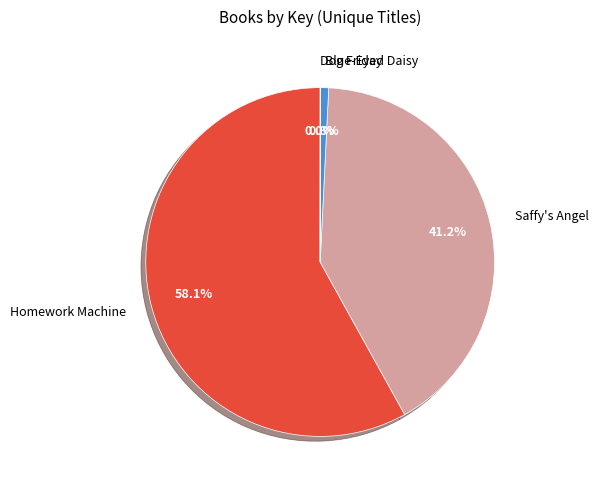

Does any single category account for the majority?

Yes